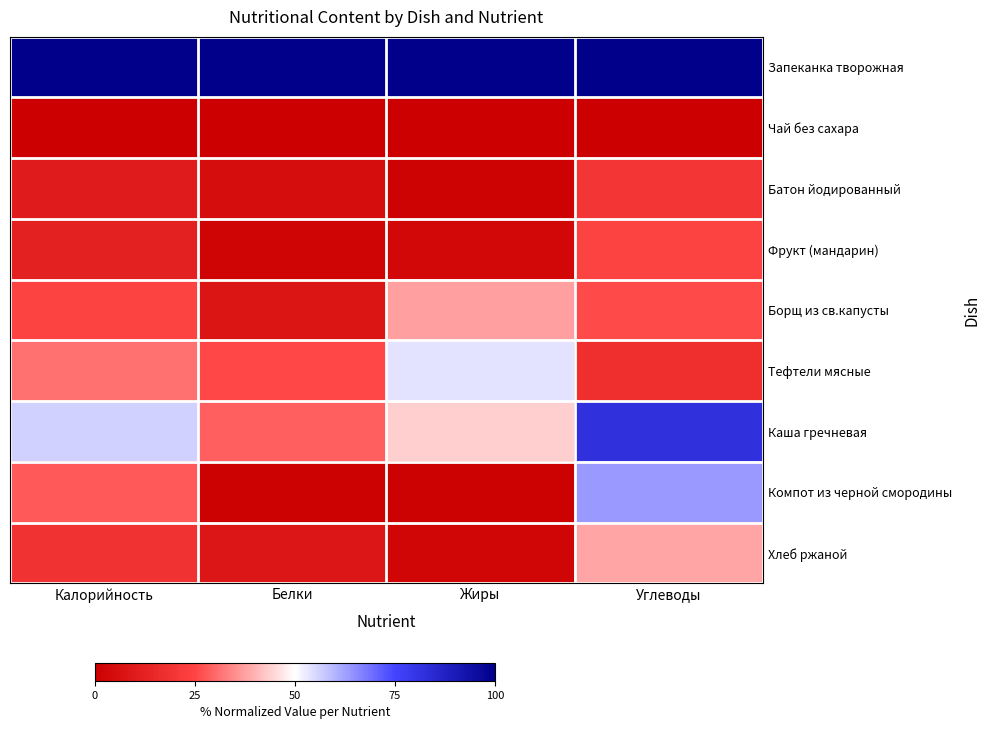

What is the difference between the highest and lowest values at Углеводы?

100.0